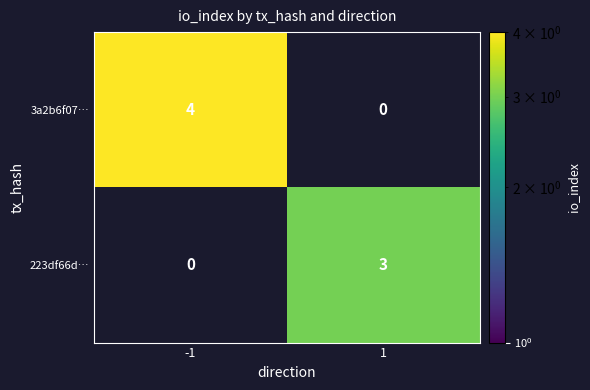

How many data points does each series have?

2